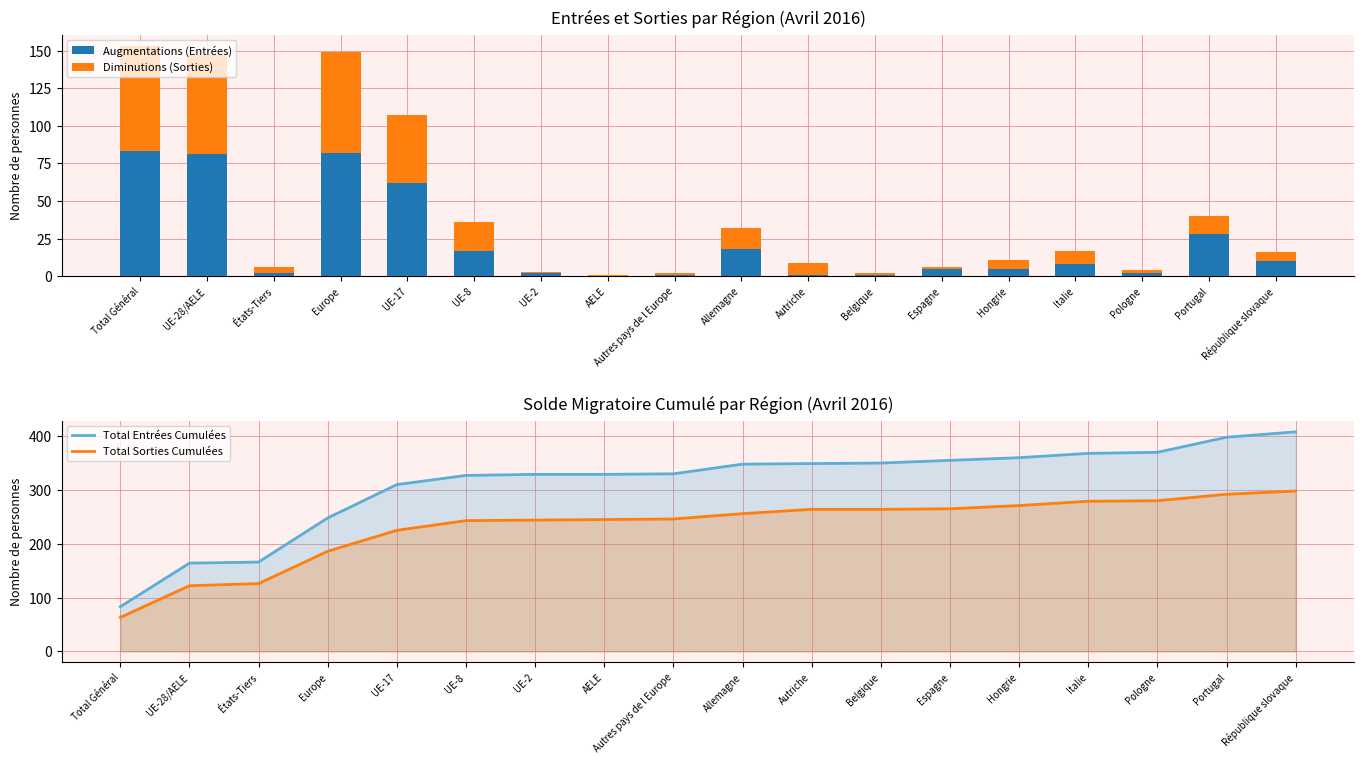

At UE-2, list the series in order from largest to smallest.

Total Entrées Cumulées, Total Sorties Cumulées, Augmentations (Entrées), Diminutions (Sorties)